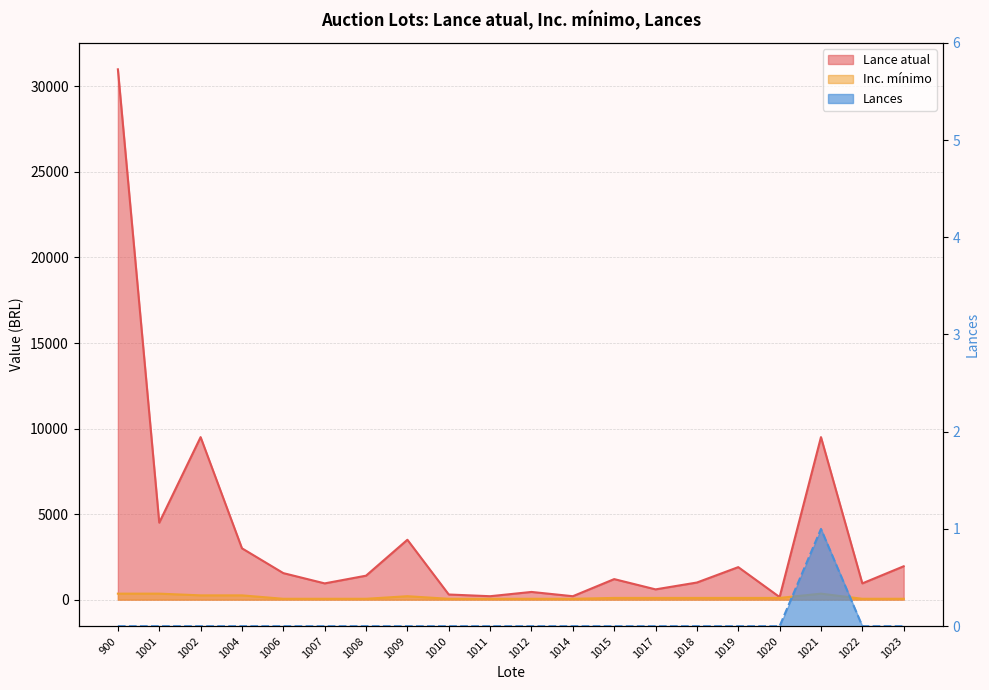

What is the difference between the second highest and minimum values in the Lance atual series?

9350